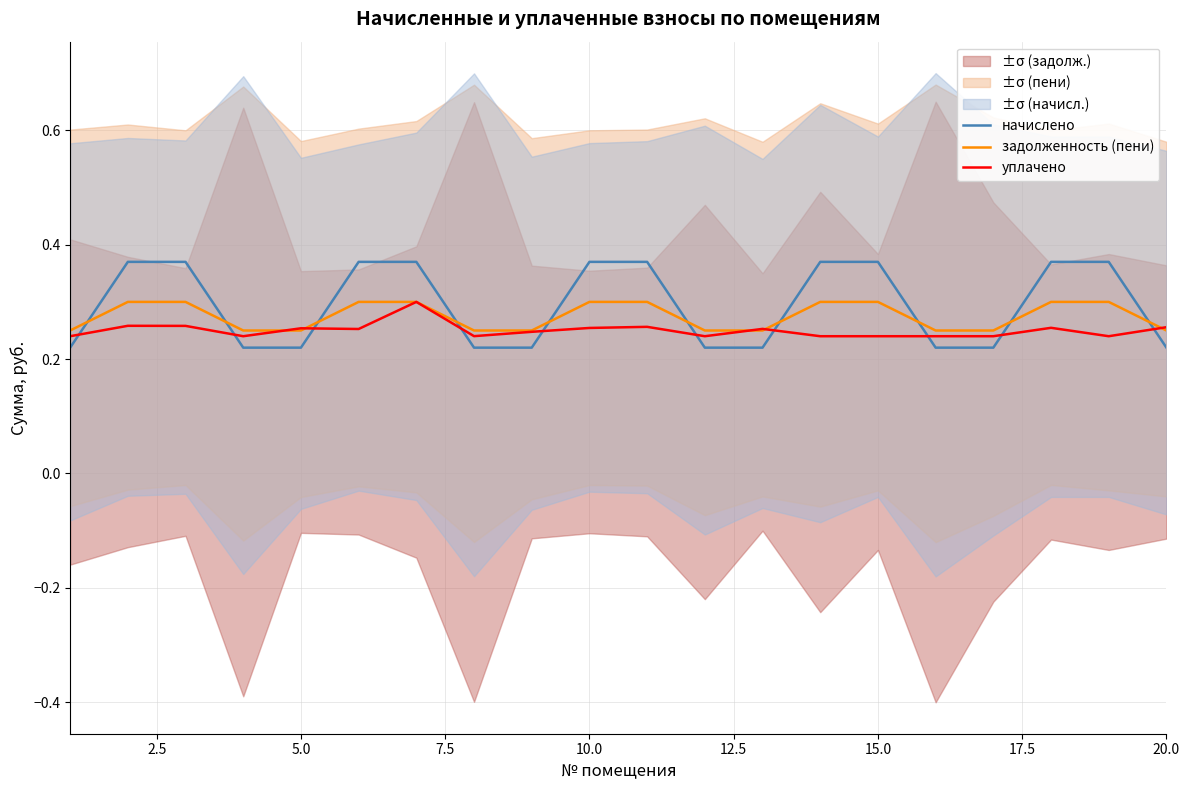

How many series are shown in this chart?

3